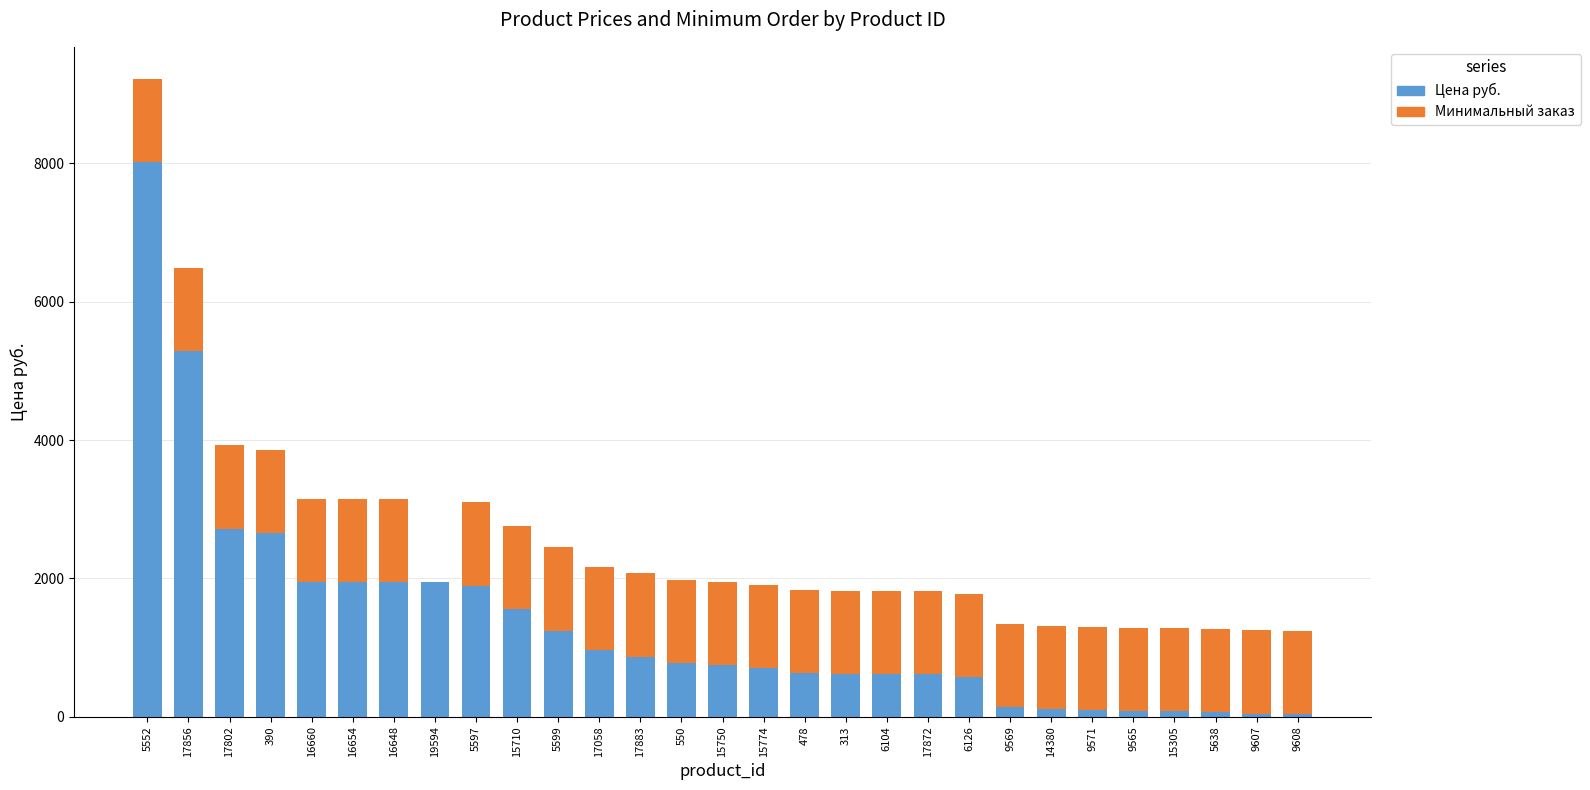

Is it true that Цена руб. equals 619.0 at 17872?

True